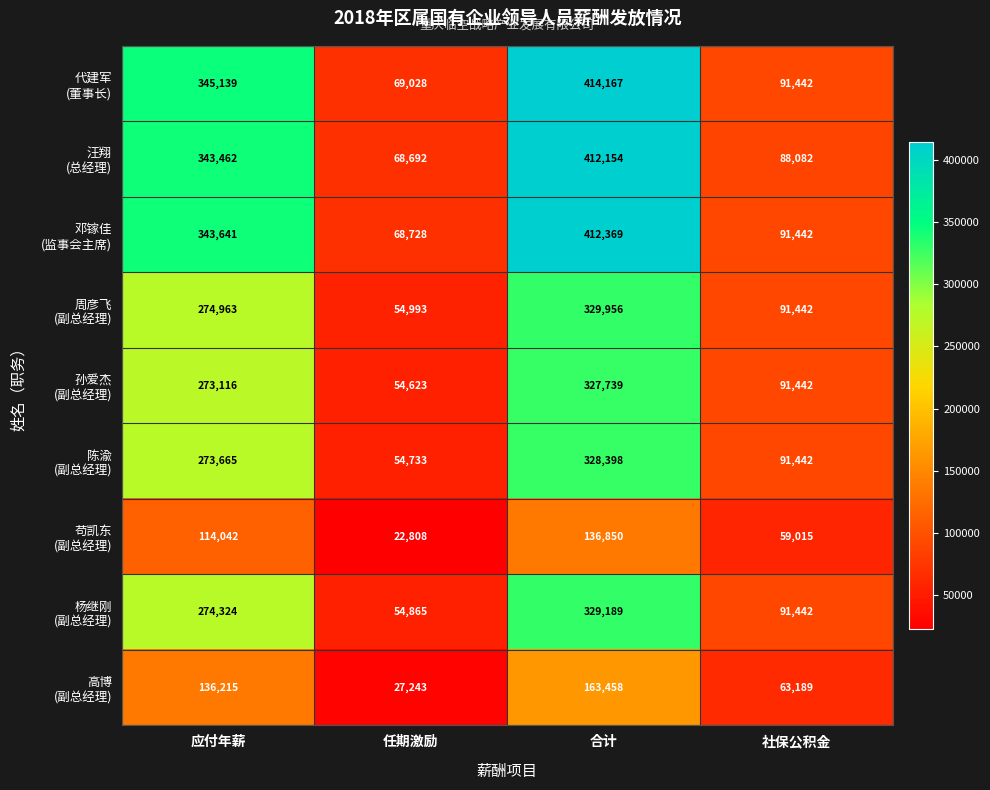

What is the total value across all series at 任期激励?

475713